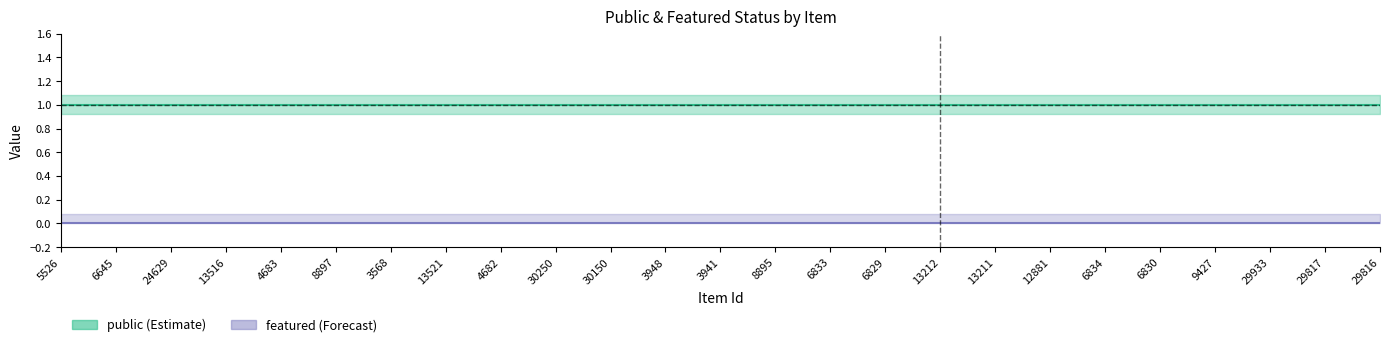

Rank the series by their maximum value, from highest to lowest.

public, featured